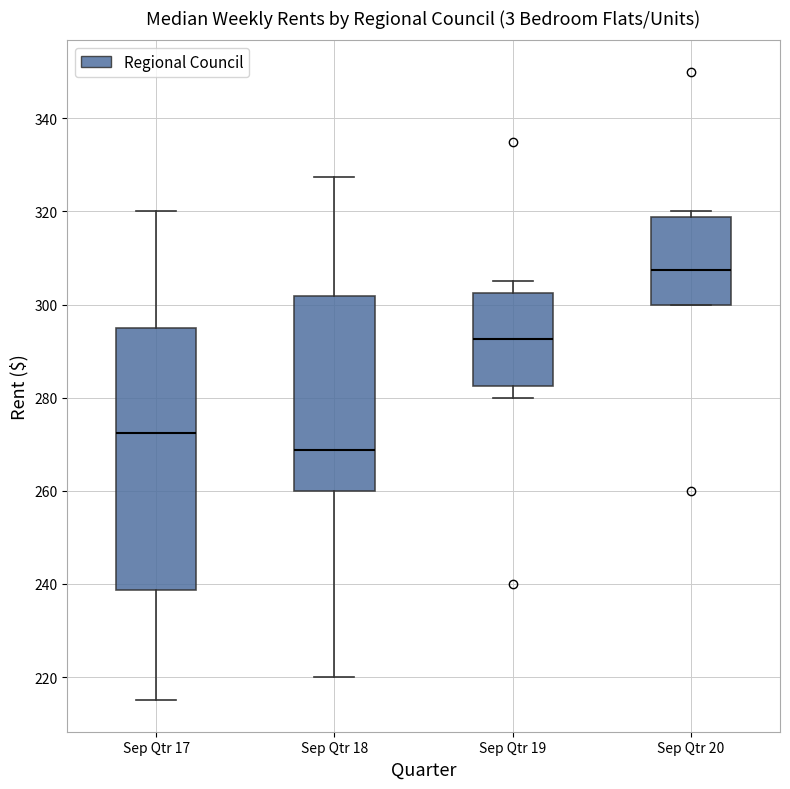

Where does the median line of the box for Sep Qtr 19 sit on the y-axis? The values are not printed on the chart, so give them approximately, as read against the axis.

292